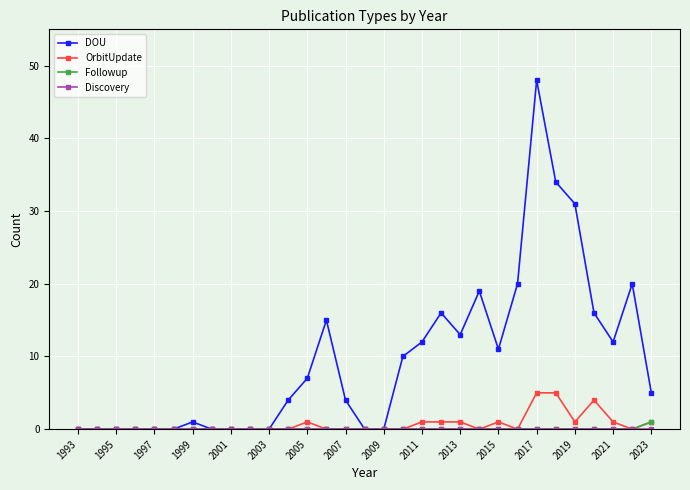

Is this an area chart (filled region under the line)?

No